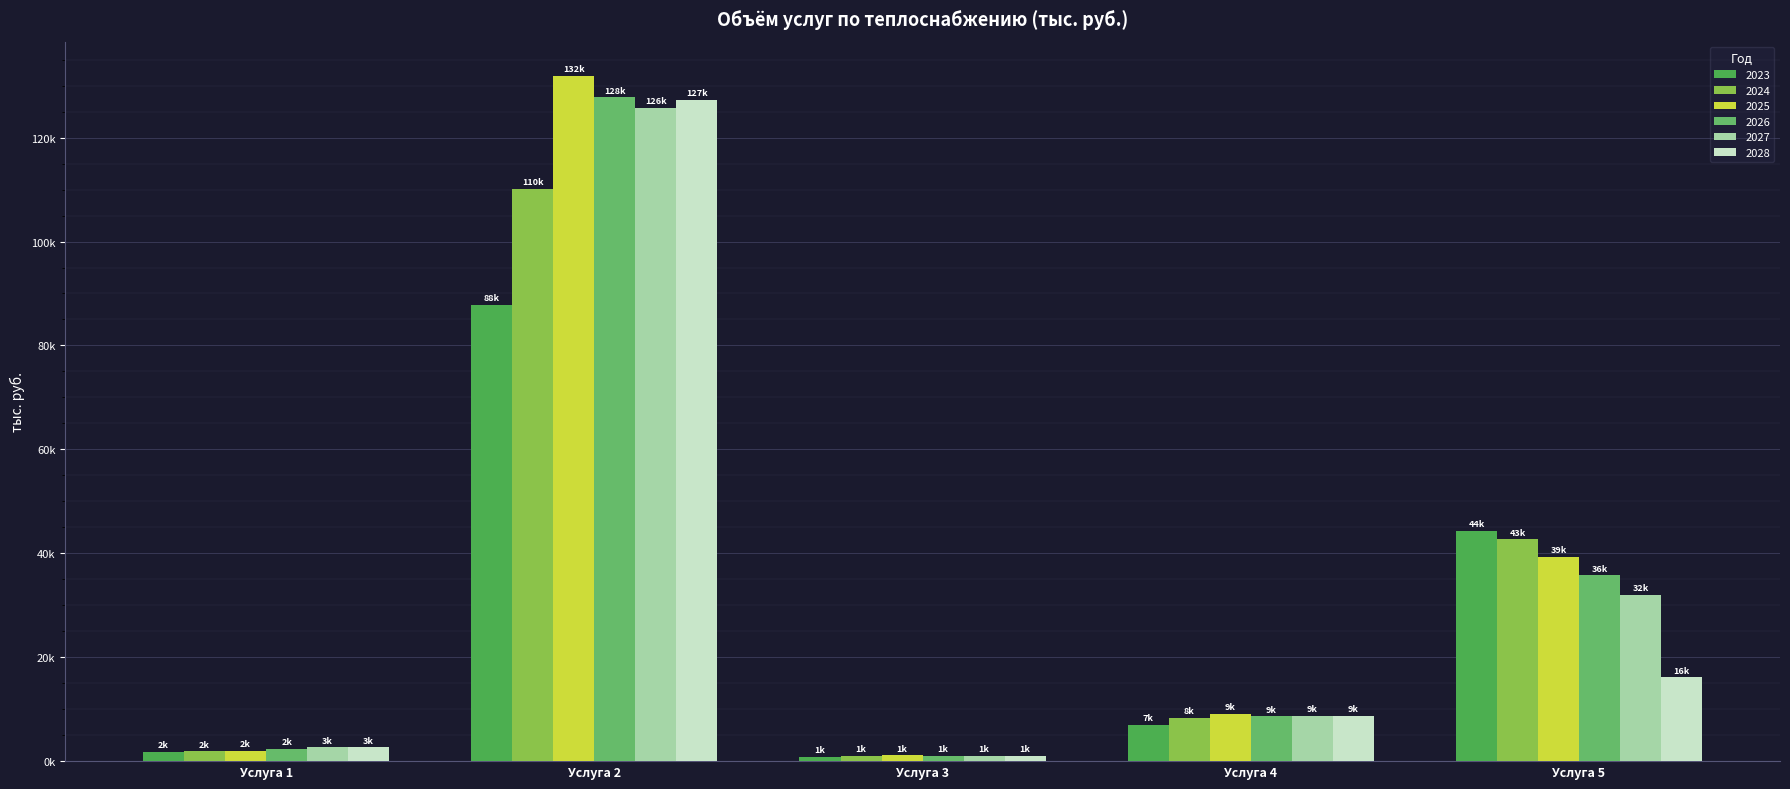

Are the bars horizontal?

No